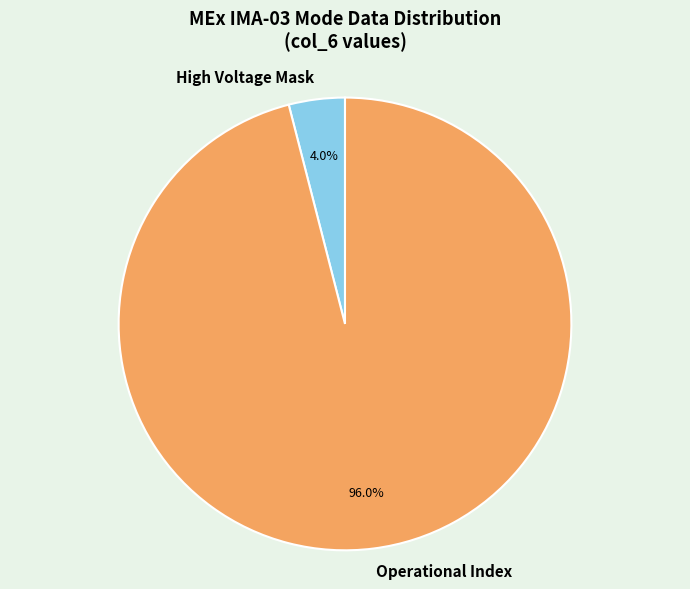

Between High Voltage Mask and Operational Index, which is larger?

Operational Index